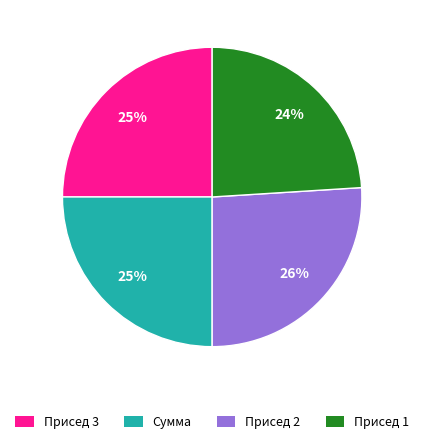

To the nearest percent, what is the difference between the largest and smallest slice percentages?

2%